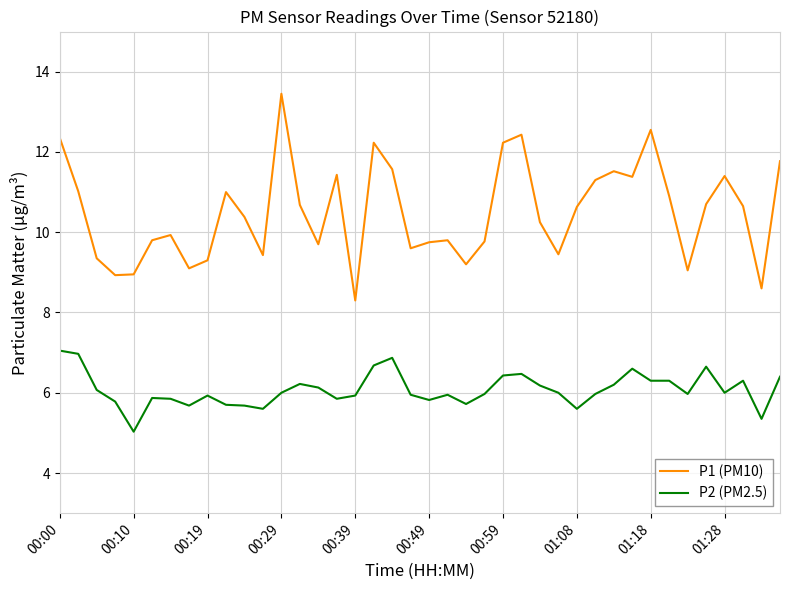

Which series has the largest total across all categories?

P1 (PM10)